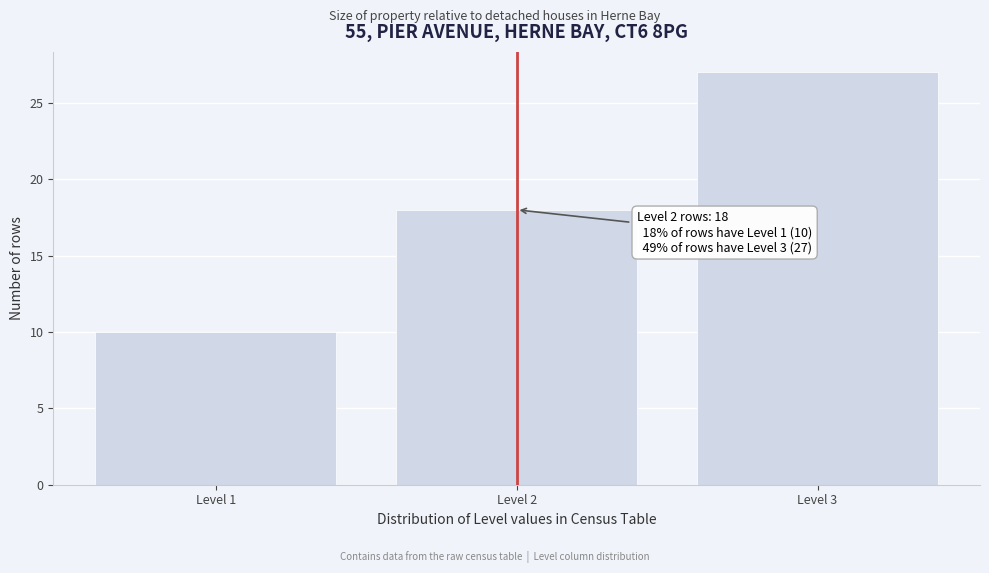

Reading left to right, transcribe all the data shown in this chart.

10	18	27